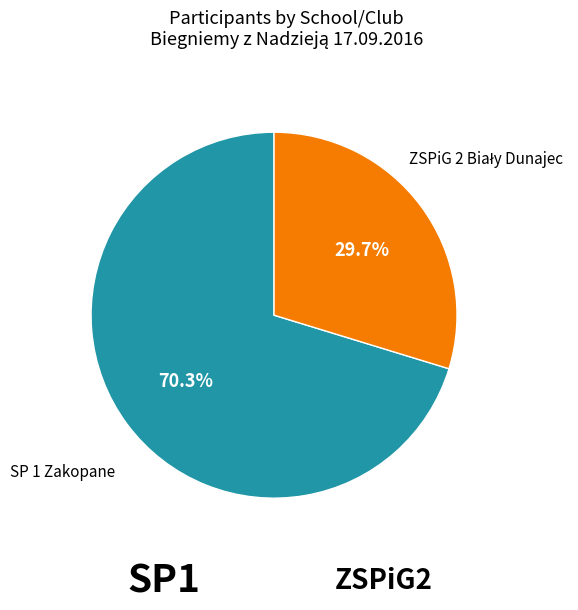

Which slice is the largest?

SP 1 Zakopane